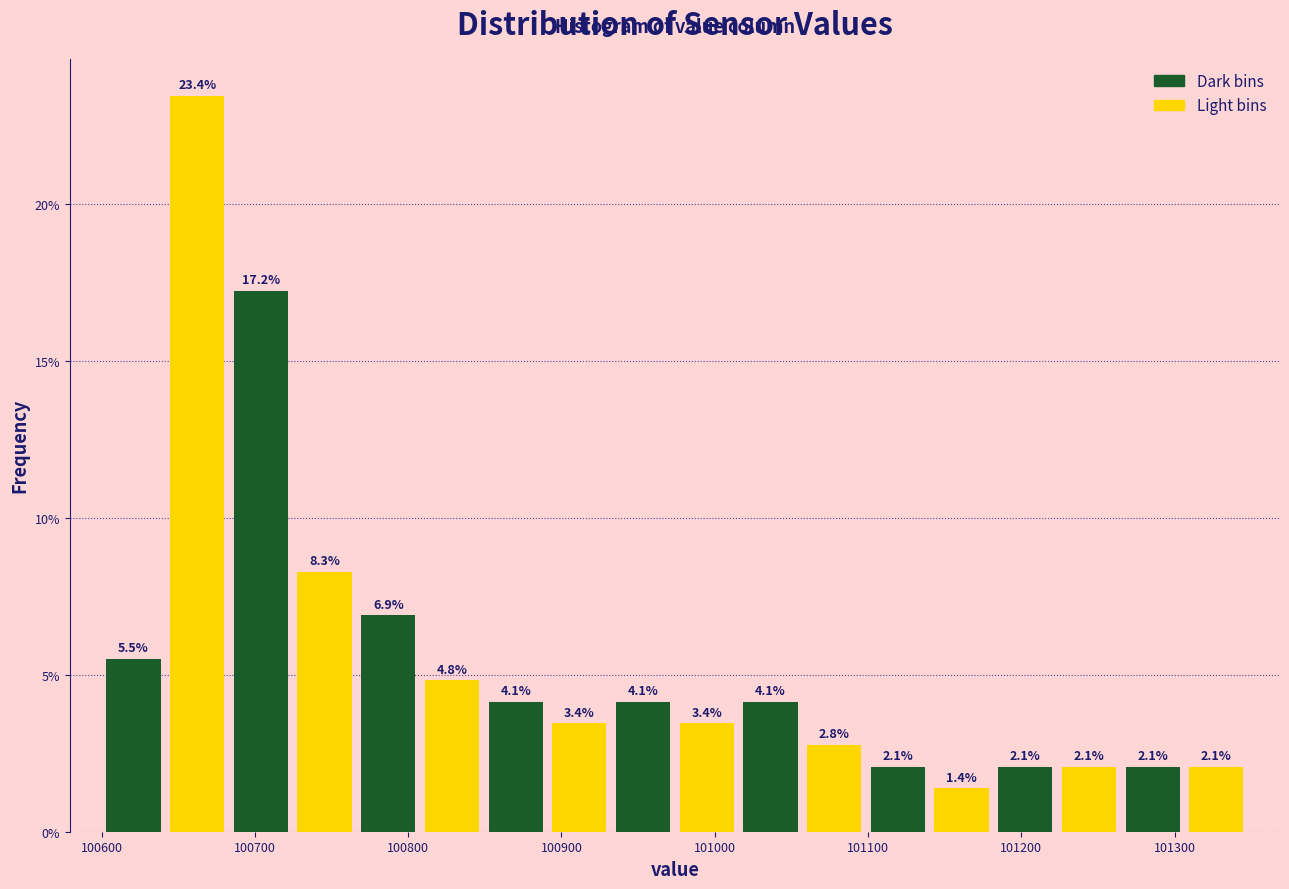

Over which range of the x-axis is the bar tallest?

100640 to 100680